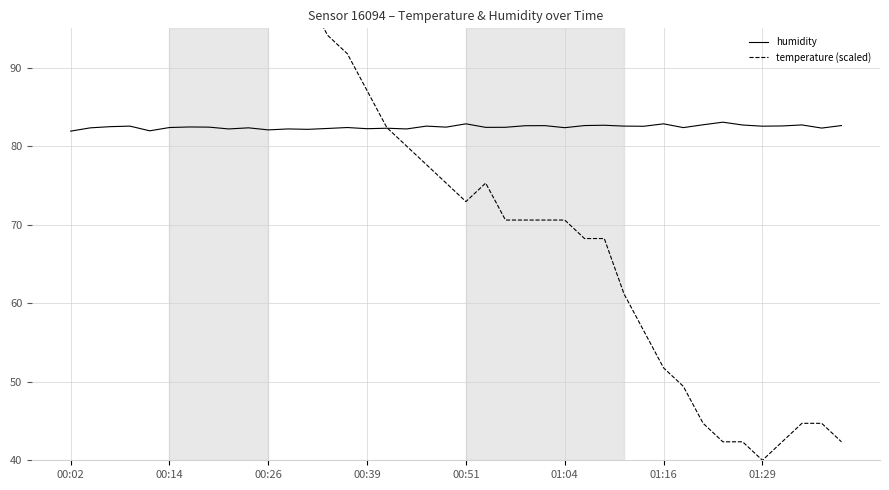

Does the chart have visible grid lines?

Yes